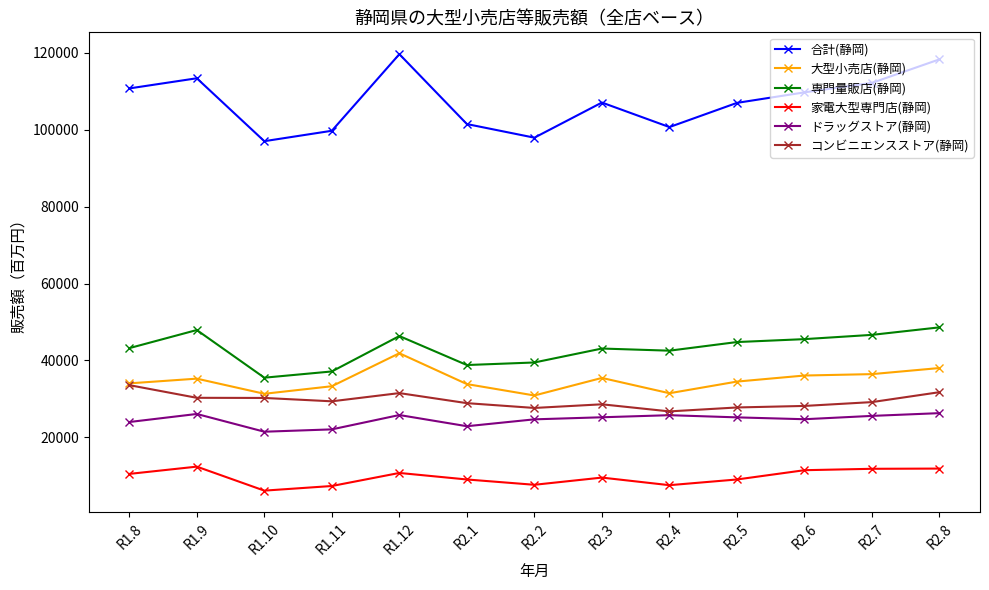

Which label corresponds to the smallest value in the chart?

R1.10